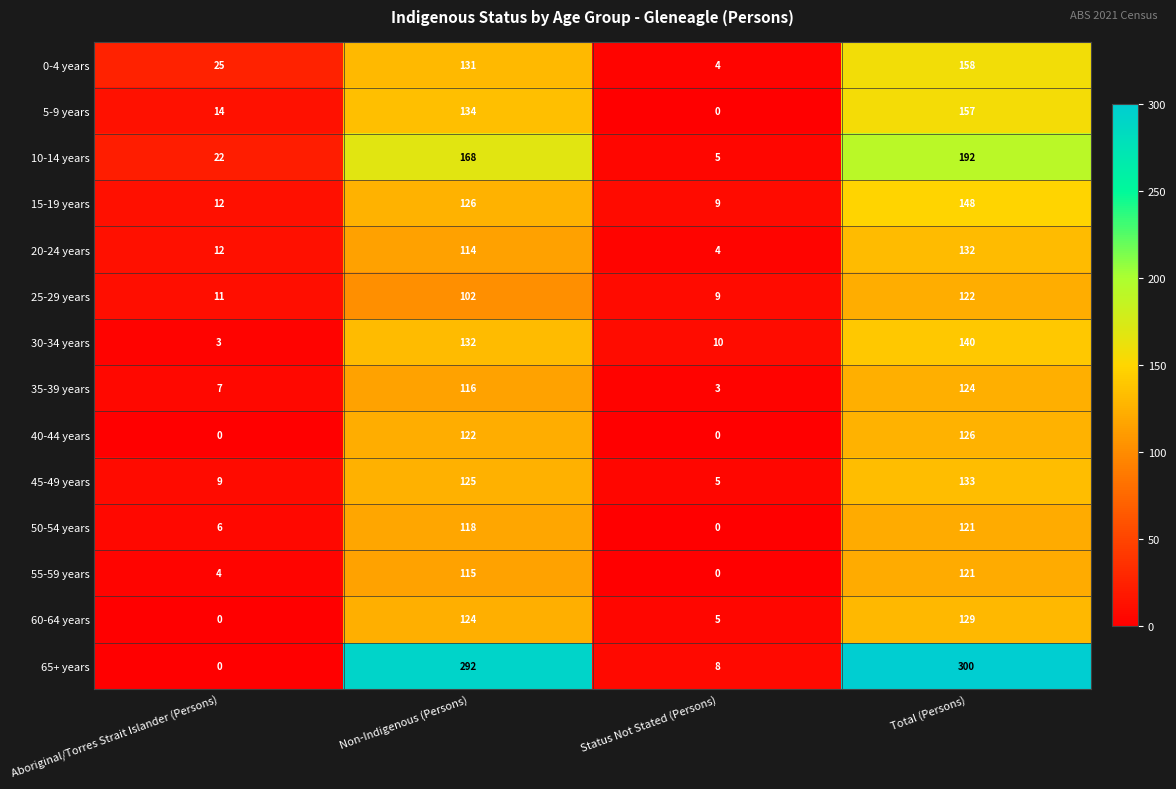

What is the difference between the maximum and minimum values in the 45-49 years series?

128